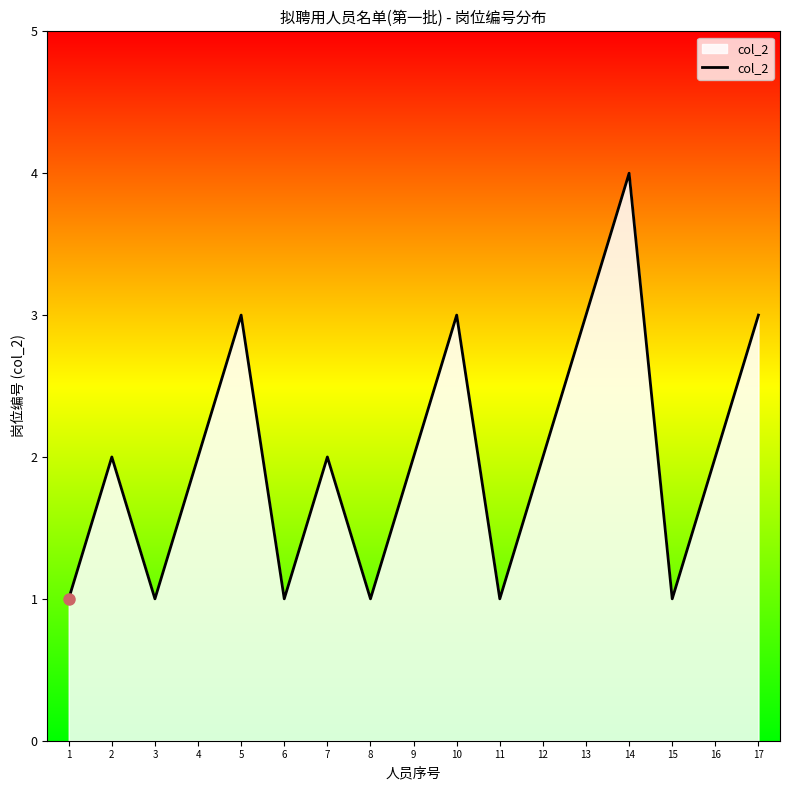

Reading right to left, list all the values displayed in this chart.

17=3	16=2	15=1	14=4	13=3	12=2	11=1	10=3	9=2	8=1	7=2	6=1	5=3	4=2	3=1	2=2	1=1